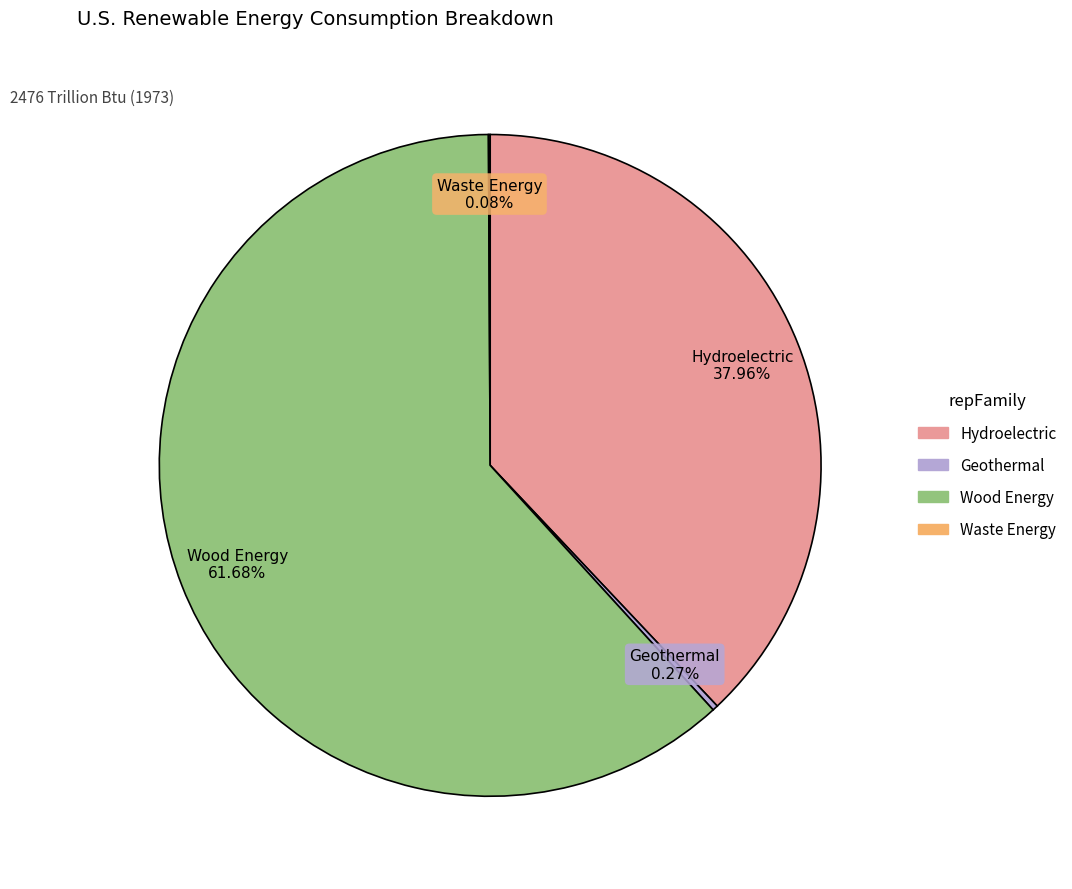

Is there any slice that represents more than half of the pie?

Yes